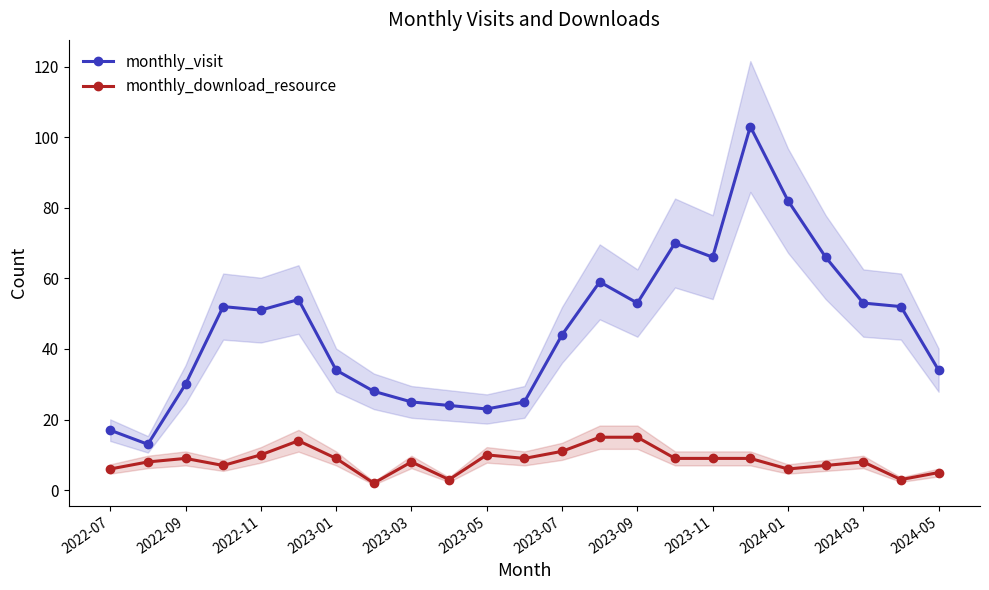

What is the lowest value of the monthly_download_resource series?

2